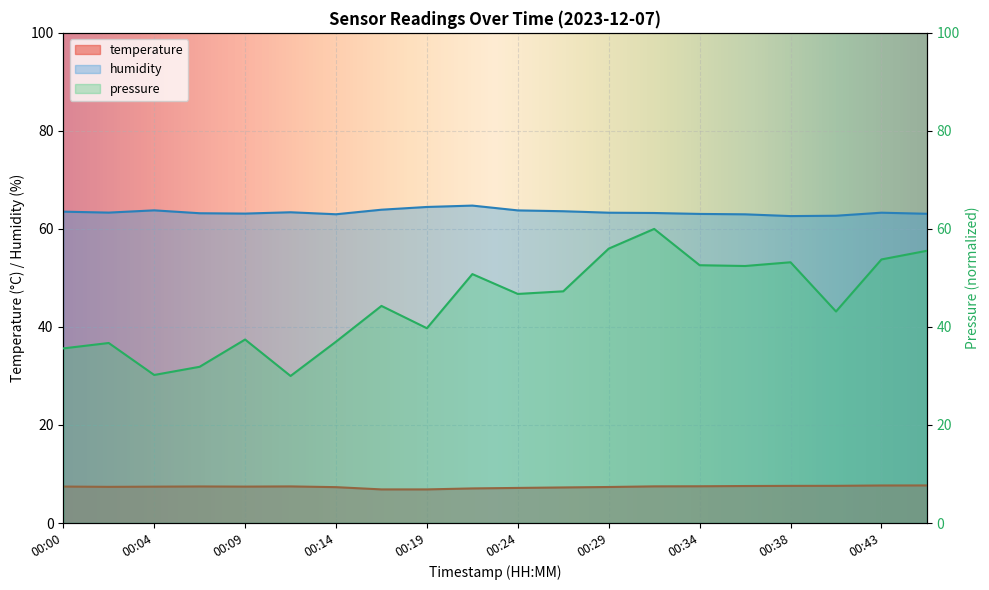

Which series changed the most between 00:12 and 00:43?

pressure